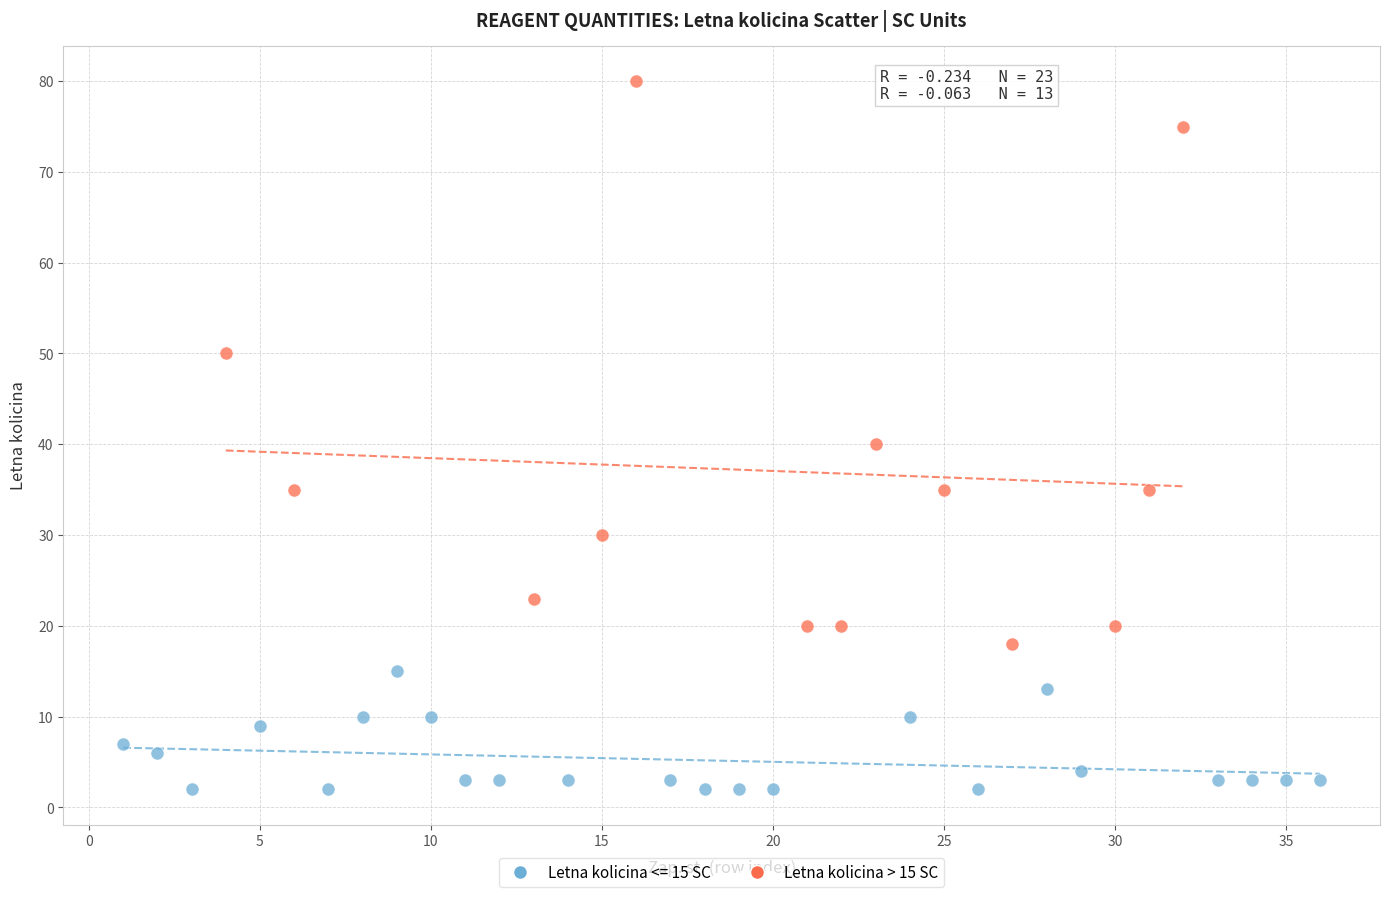

Which series has the widest spread of Y values?

Letna kolicina > 15 SC